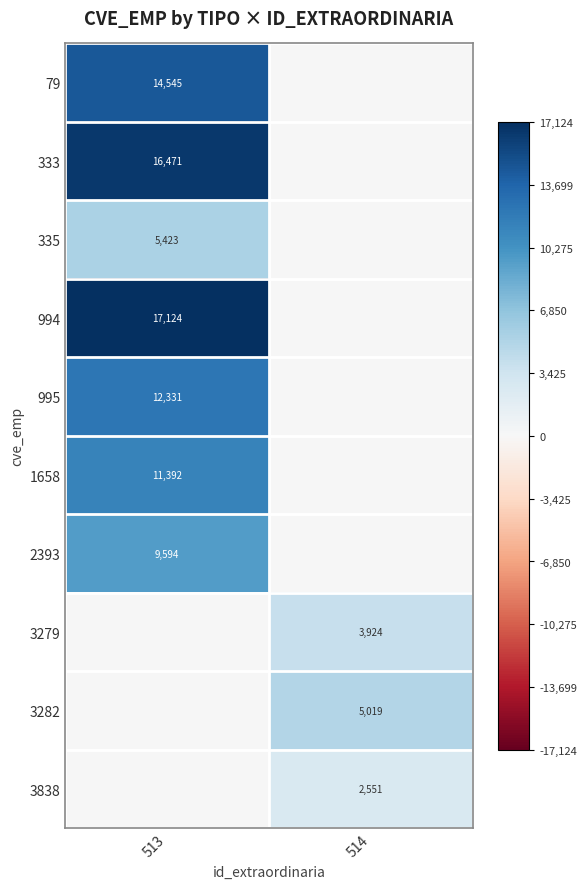

Is it true that 333 equals 27505 at 513?

False